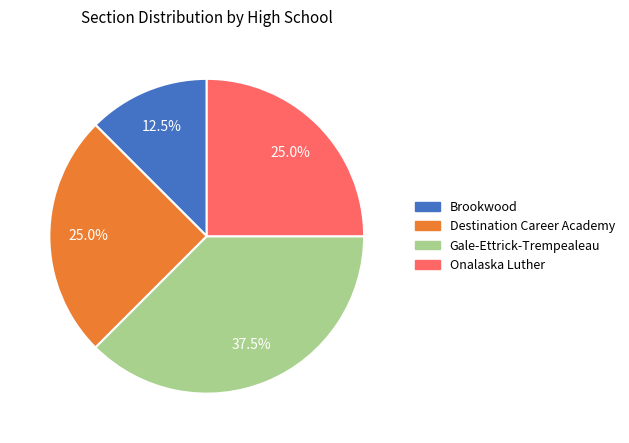

Is the sum of Destination Career Academy and Brookwood greater than half?

No